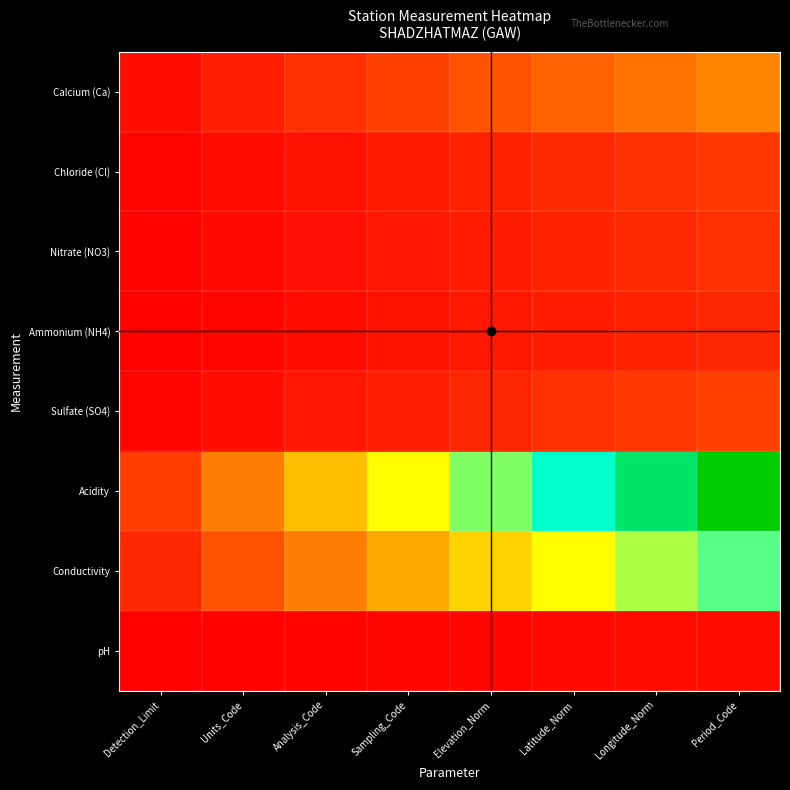

How many distinct data groups are displayed?

8